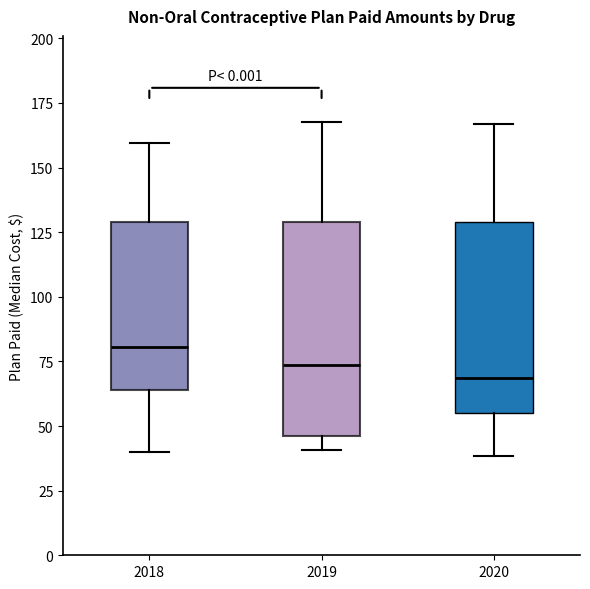

Comparing the boxes themselves (not the whiskers), which one is the tallest?

2019